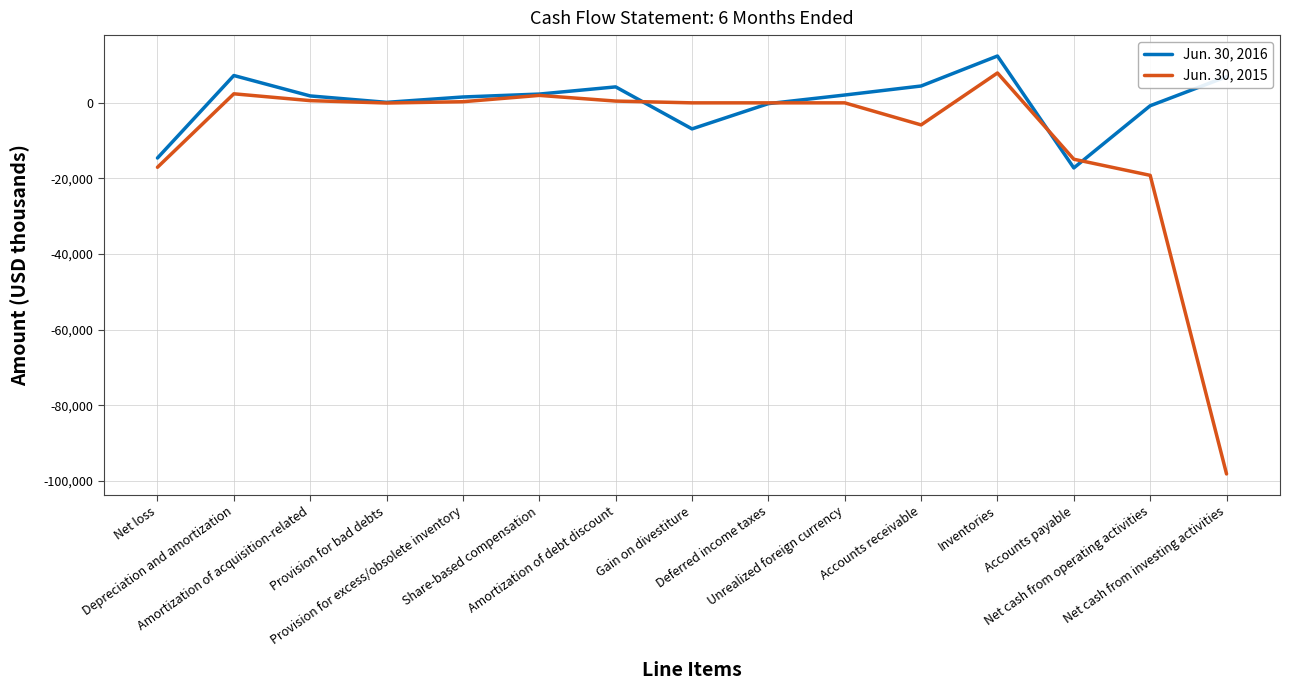

How many series are shown in this chart?

2